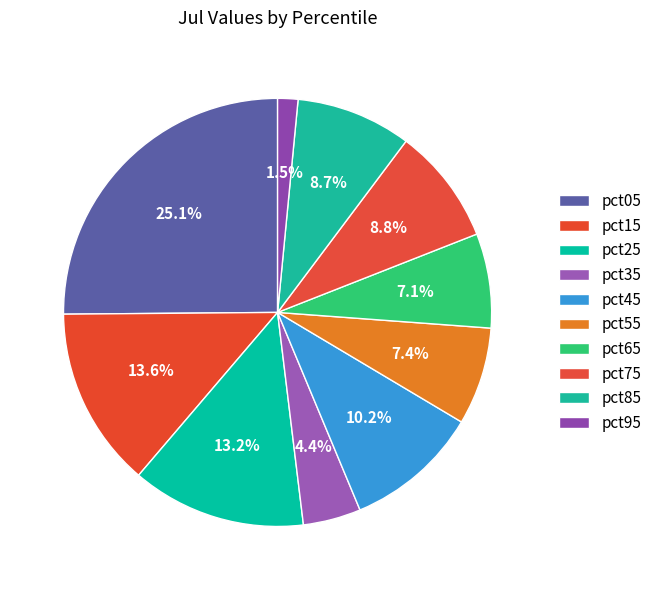

How many segments does this pie chart have?

10